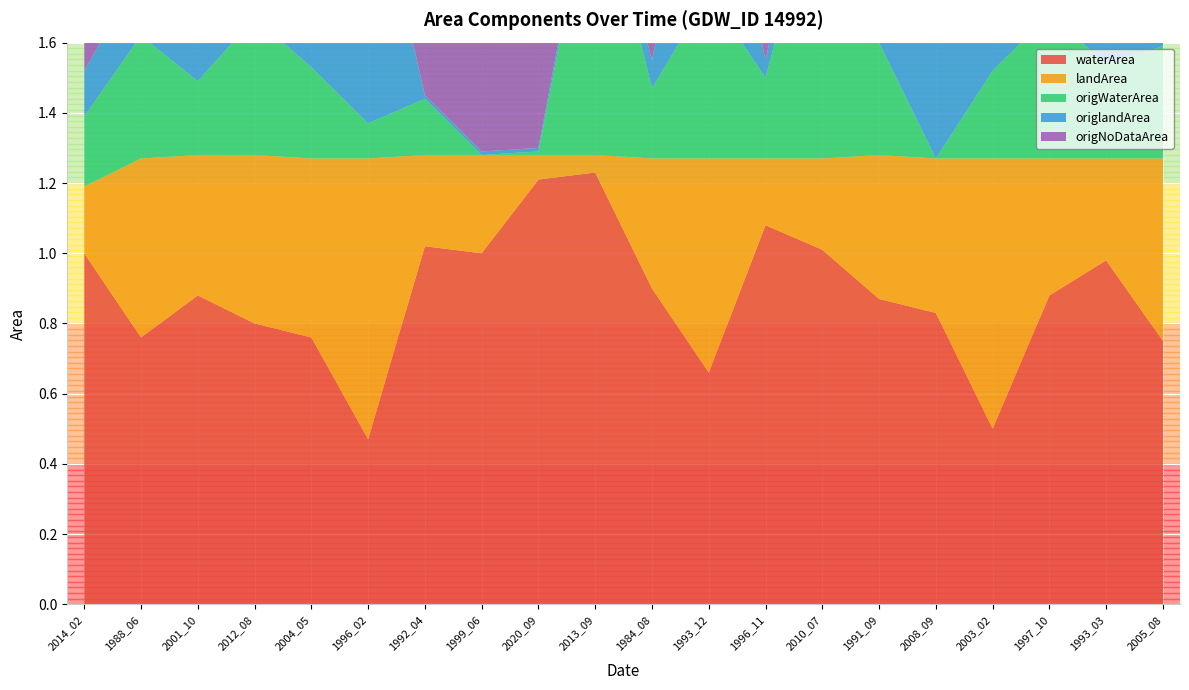

Reading right to left, list all the values displayed in this chart.

waterArea: 2005_08=0.8	1993_03=1.0	1997_10=0.9	2003_02=0.5	2008_09=0.8	1991_09=0.9	2010_07=1.0	1996_11=1.1	1993_12=0.7	1984_08=0.9	2013_09=1.2	2020_09=1.2	1999_06=1.0	1992_04=1.0	1996_02=0.5	2004_05=0.8	2012_08=0.8	2001_10=0.9	1988_06=0.8	2014_02=1.0
landArea: 2005_08=0.5	1993_03=0.3	1997_10=0.4	2003_02=0.8	2008_09=0.4	1991_09=0.4	2010_07=0.3	1996_11=0.2	1993_12=0.6	1984_08=0.4	2013_09=0.1	2020_09=0.1	1999_06=0.3	1992_04=0.3	1996_02=0.8	2004_05=0.5	2012_08=0.5	2001_10=0.4	1988_06=0.5	2014_02=0.2
origWaterArea: 2005_08=0.3	1993_03=0.3	1997_10=0.4	2003_02=0.2	2008_09=0.0	1991_09=0.3	2010_07=0.8	1996_11=0.2	1993_12=0.5	1984_08=0.2	2013_09=0.8	2020_09=0.0	1999_06=0.0	1992_04=0.2	1996_02=0.1	2004_05=0.3	2012_08=0.4	2001_10=0.2	1988_06=0.3	2014_02=0.2
origlandArea: 2005_08=0.5	1993_03=0.1	1997_10=0.4	2003_02=0.8	2008_09=0.4	1991_09=0.4	2010_07=0.2	1996_11=0.1	1993_12=0.6	1984_08=0.1	2013_09=0.0	2020_09=0.0	1999_06=0.0	1992_04=0.0	1996_02=0.8	2004_05=0.4	2012_08=0.5	2001_10=0.4	1988_06=0.2	2014_02=0.1
origNoDataArea: 2005_08=0.5	1993_03=0.9	1997_10=0.5	2003_02=0.2	2008_09=0.9	1991_09=0.6	2010_07=0.2	1996_11=1.0	1993_12=0.2	1984_08=1.0	2013_09=0.4	2020_09=1.2	1999_06=1.3	1992_04=1.1	1996_02=0.4	2004_05=0.6	2012_08=0.4	2001_10=0.7	1988_06=0.7	2014_02=0.9